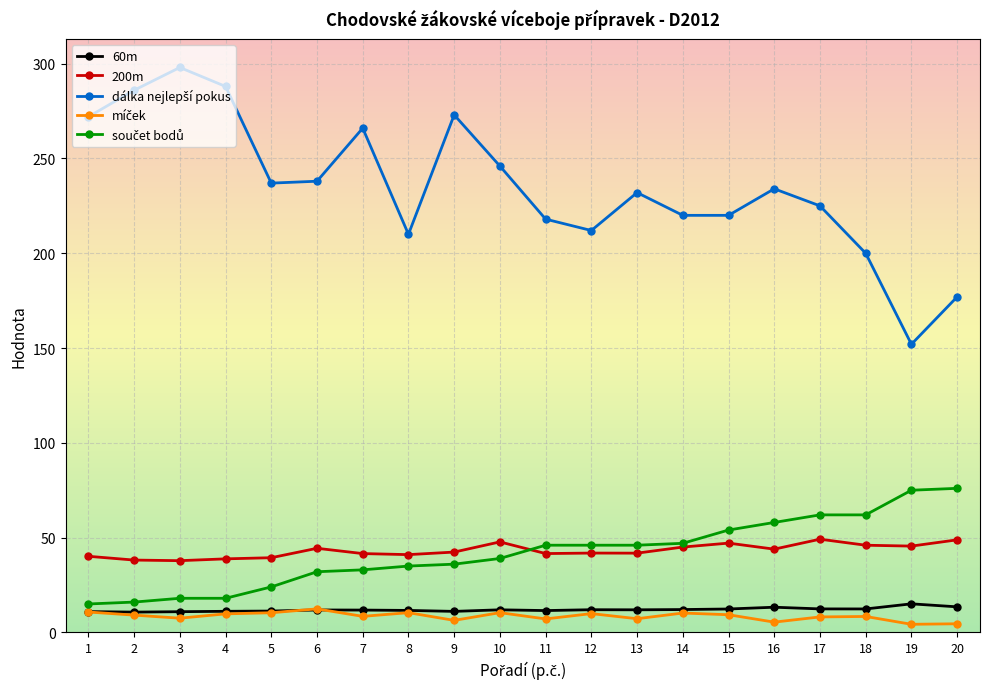

What is the spread (max minus min) of values at 14?

209.8